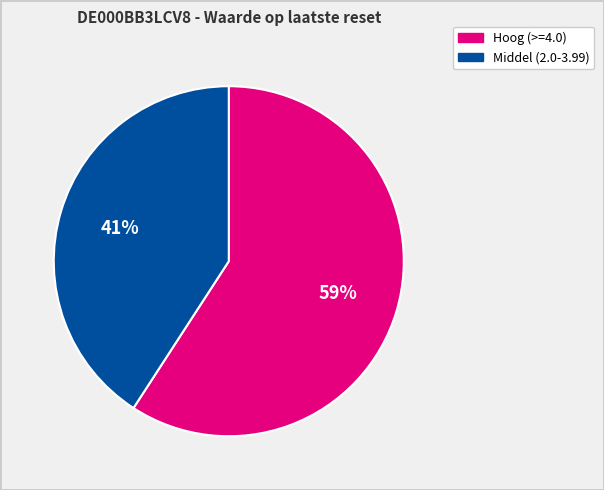

Count the number of slices in the pie.

2